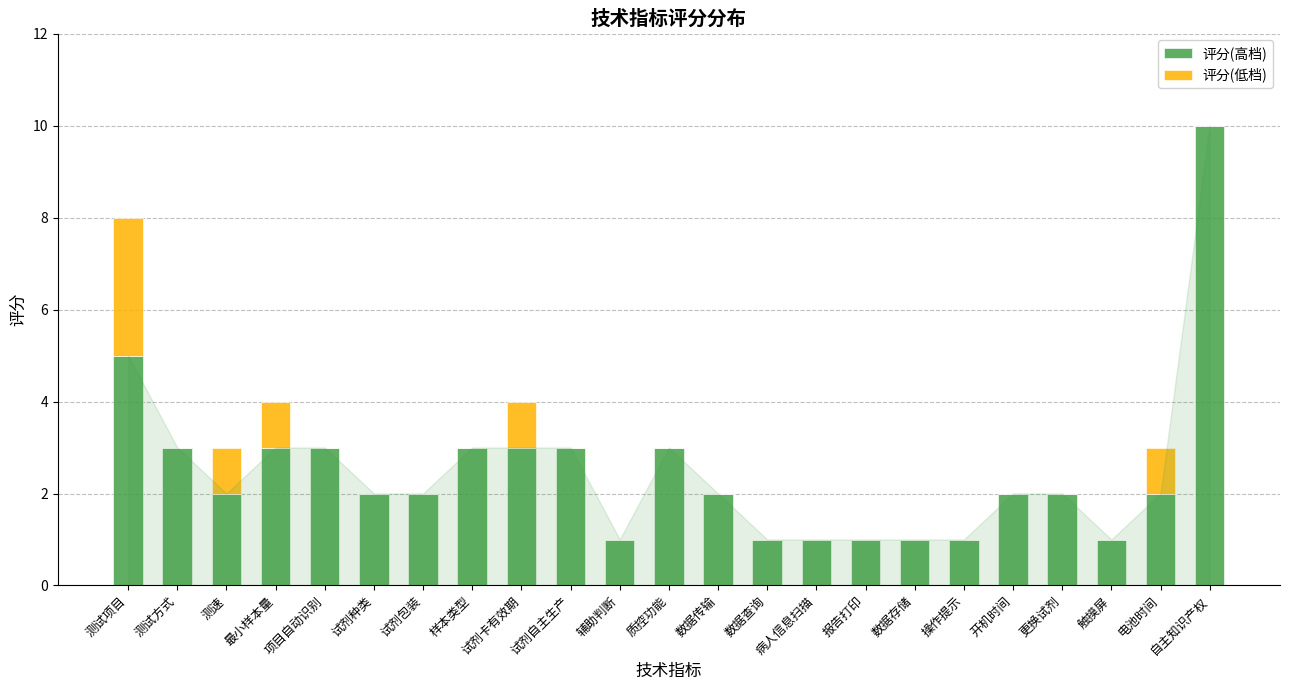

True or false: 评分(高档) has a value of 1 at 试剂卡有效期.

False